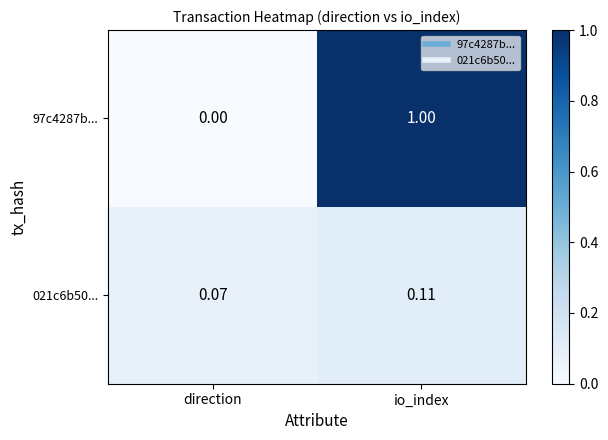

At which label is 97c4287b... closest to 0?

direction